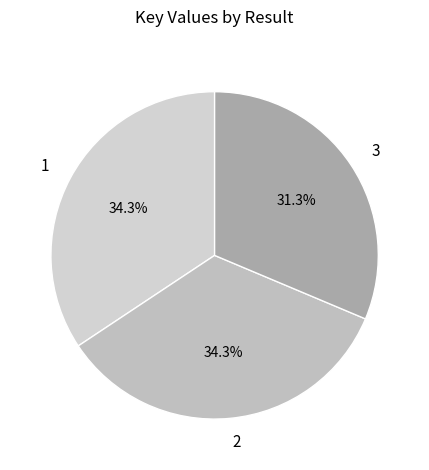

Is it true that 2 is 34% of the pie?

True